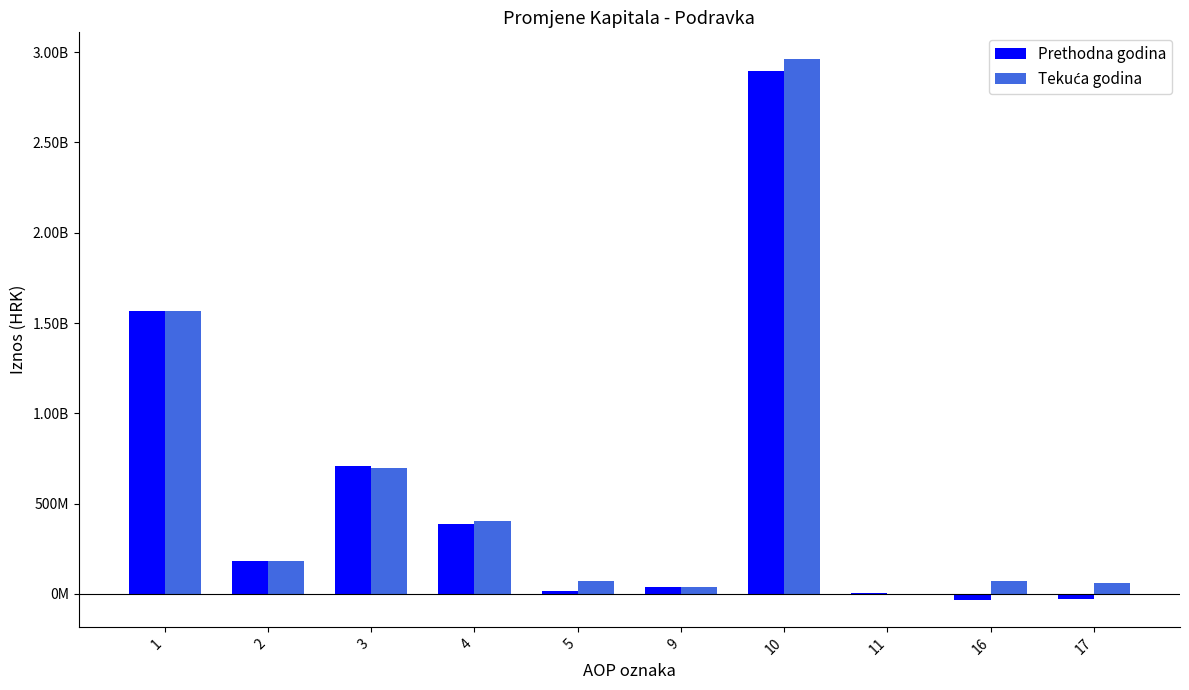

The Tekuća godina series shows 70837724.0 at 16. True or false?

True